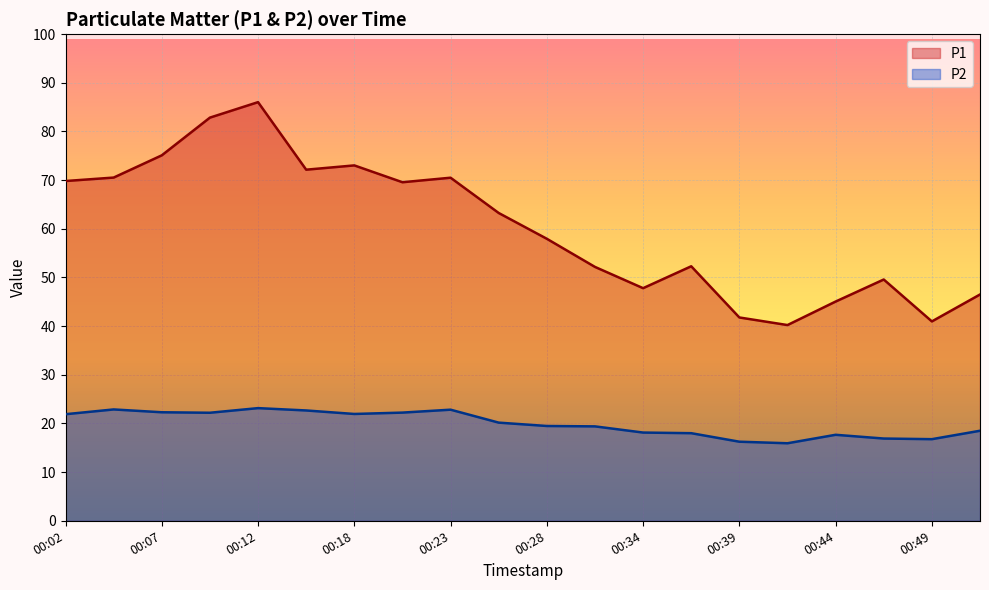

What is the value of the P1 point at the 14th from the left?

52.3